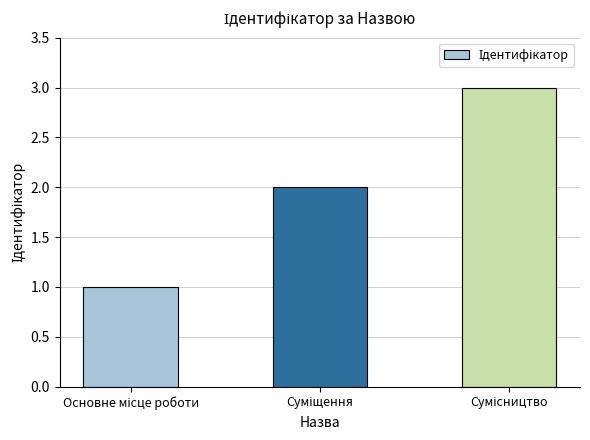

What is the value of the 1st bar from the left?

1